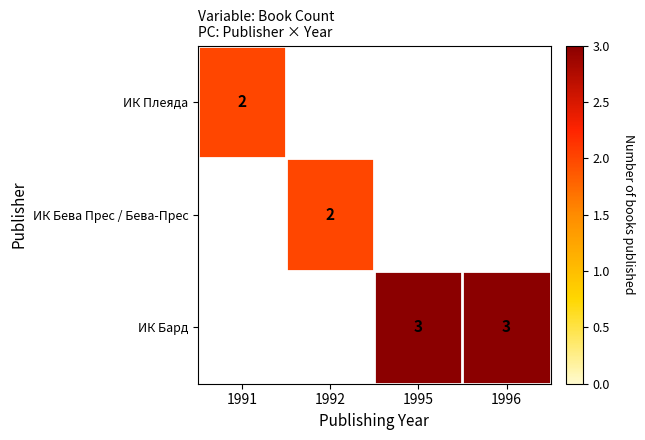

The value of ИК Бард at 1995 is 3. True or false?

True